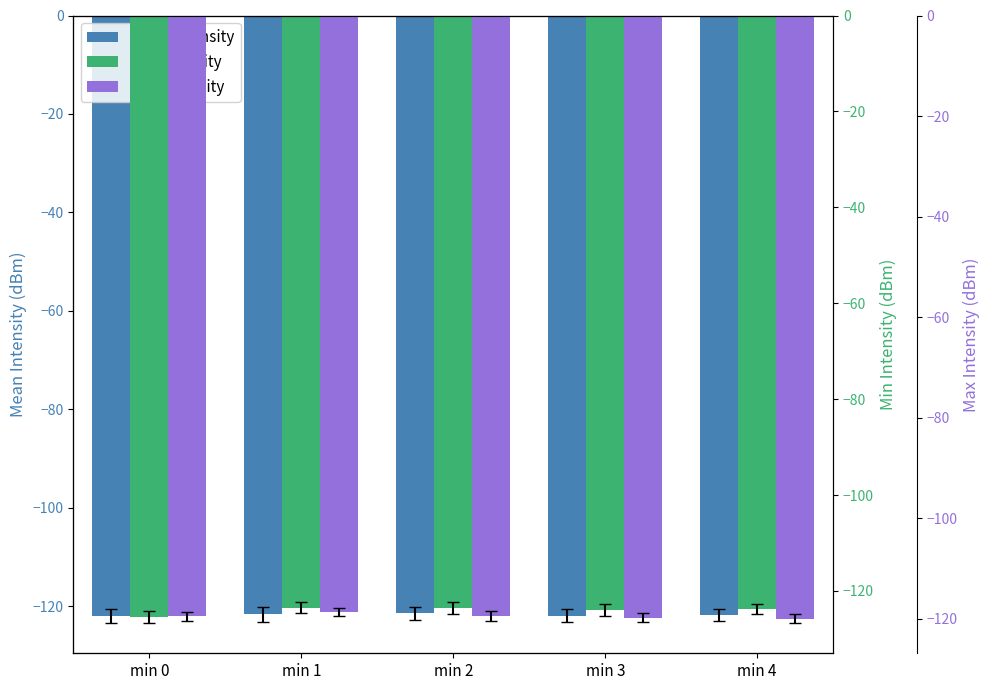

How many bars are there in total?

15